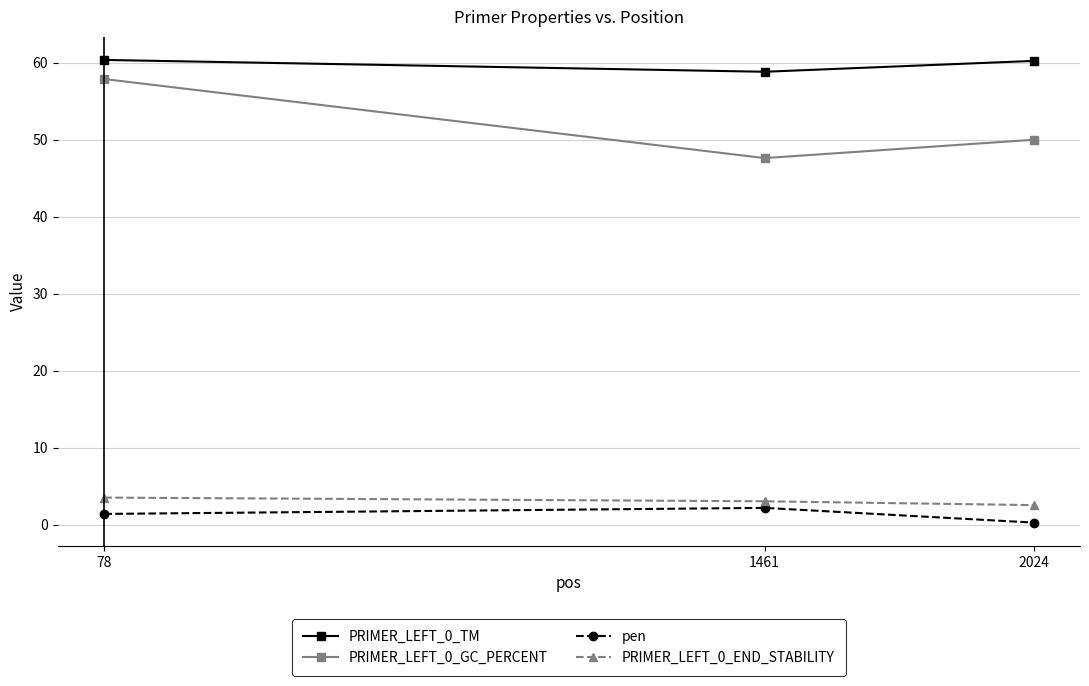

What is the sum of the PRIMER_LEFT_0_END_STABILITY values at 1461 and 78?

6.5